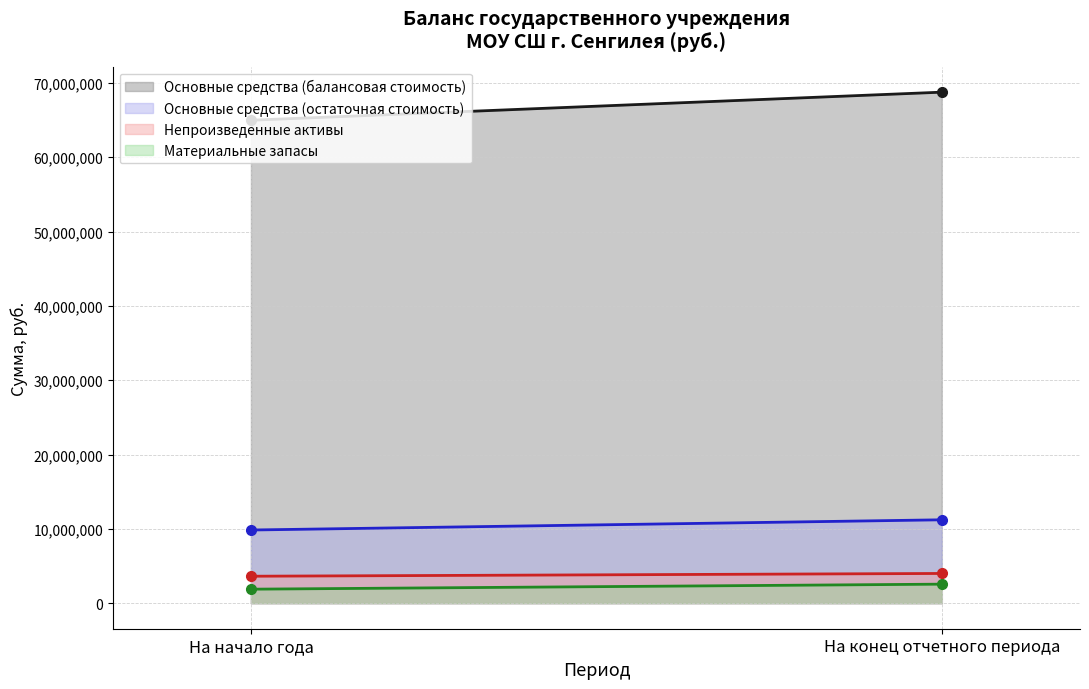

Is it true that Основные средства (балансовая стоимость) equals 64979287.0 at На начало года?

True